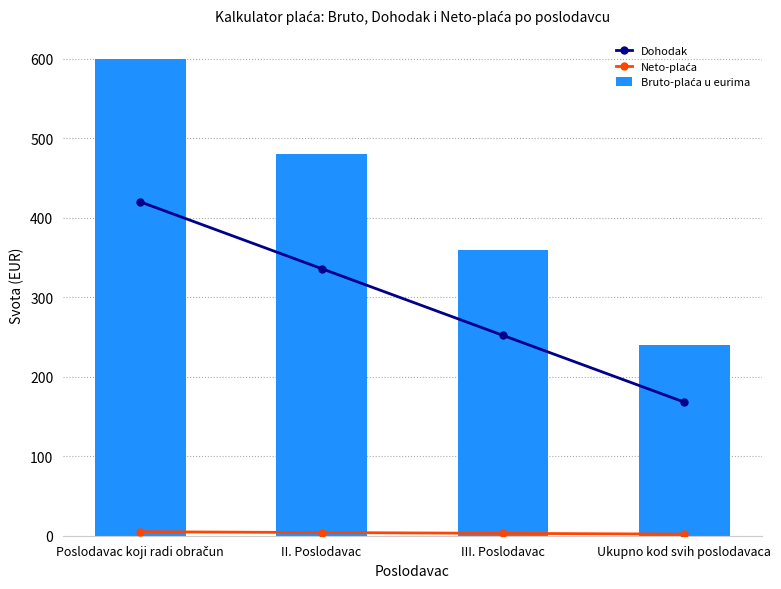

Where is Neto-plaća nearest to the value 3?

III. Poslodavac